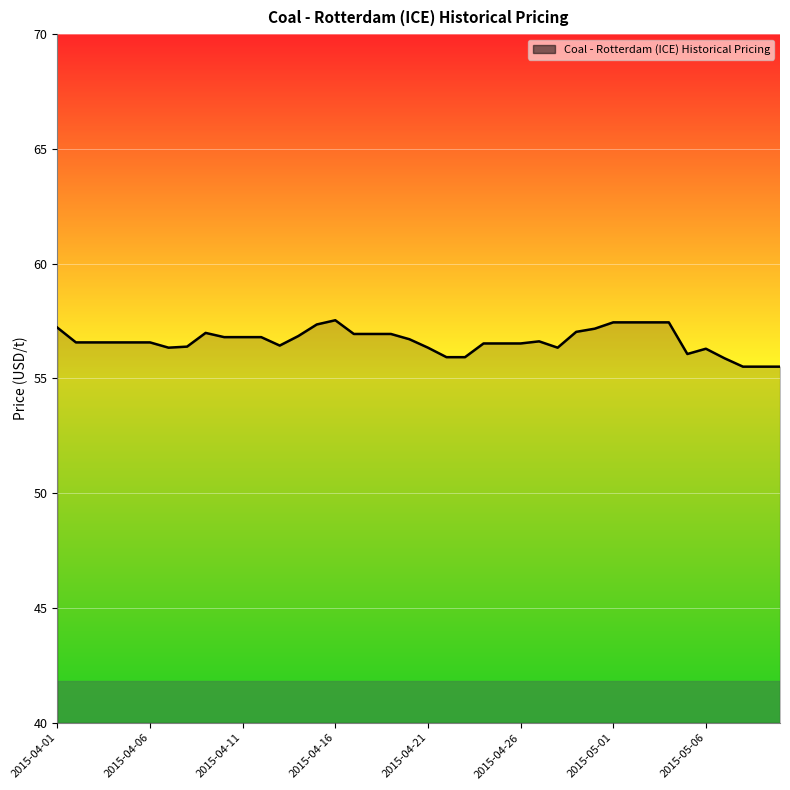

What is the smallest value displayed?

55.5